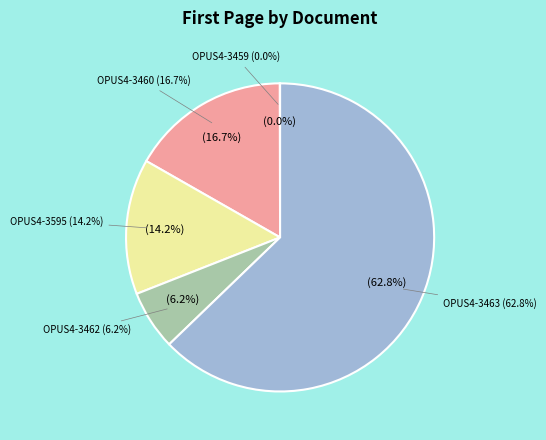

Which category accounts for the majority?

OPUS4-3463